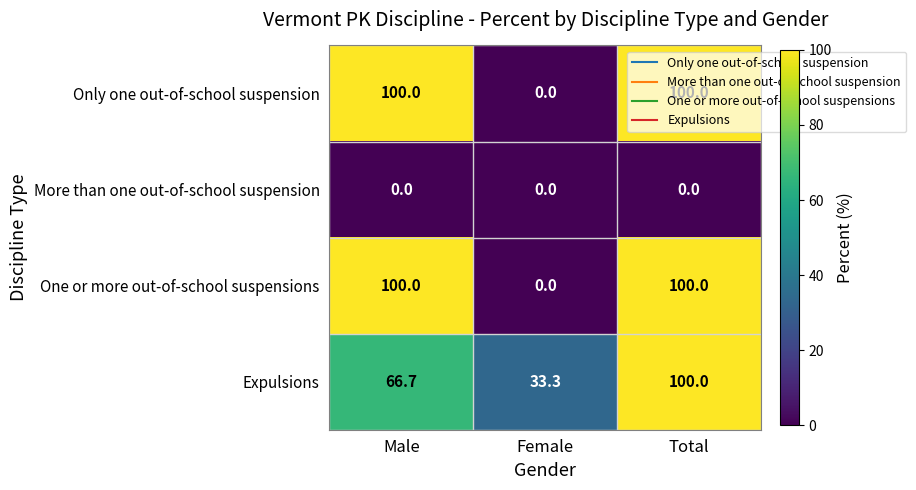

What is the highest value of the Only one out-of-school suspension series?

100.0